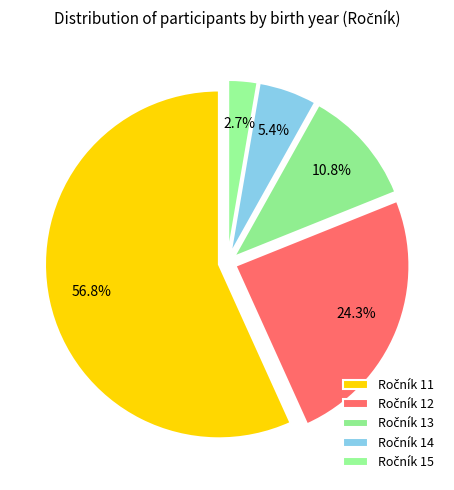

To the nearest percent, what is the average slice percentage?

20%